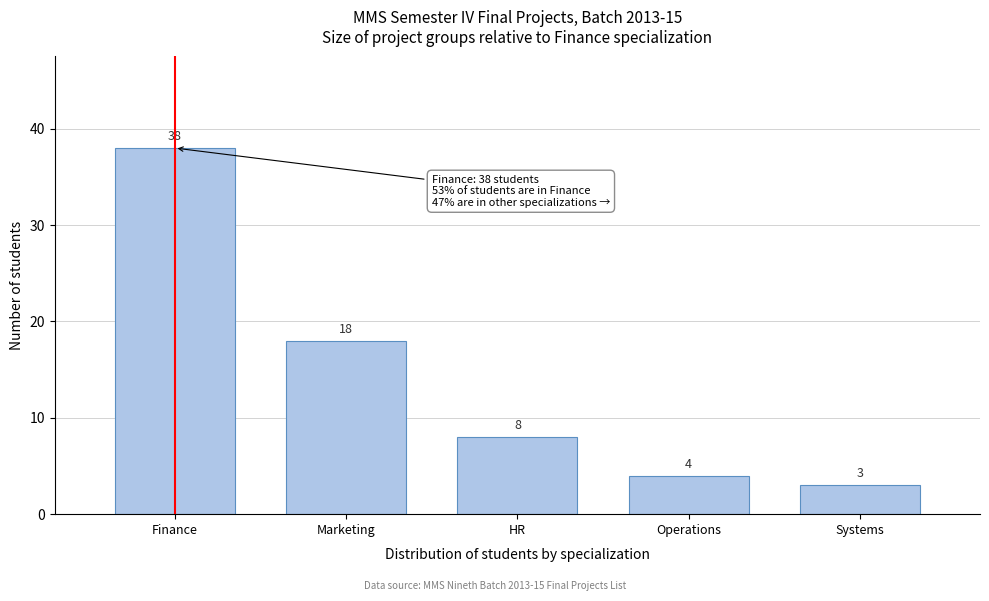

Reading right to left, list all the values displayed in this chart.

Systems=3	Operations=4	HR=8	Marketing=18	Finance=38